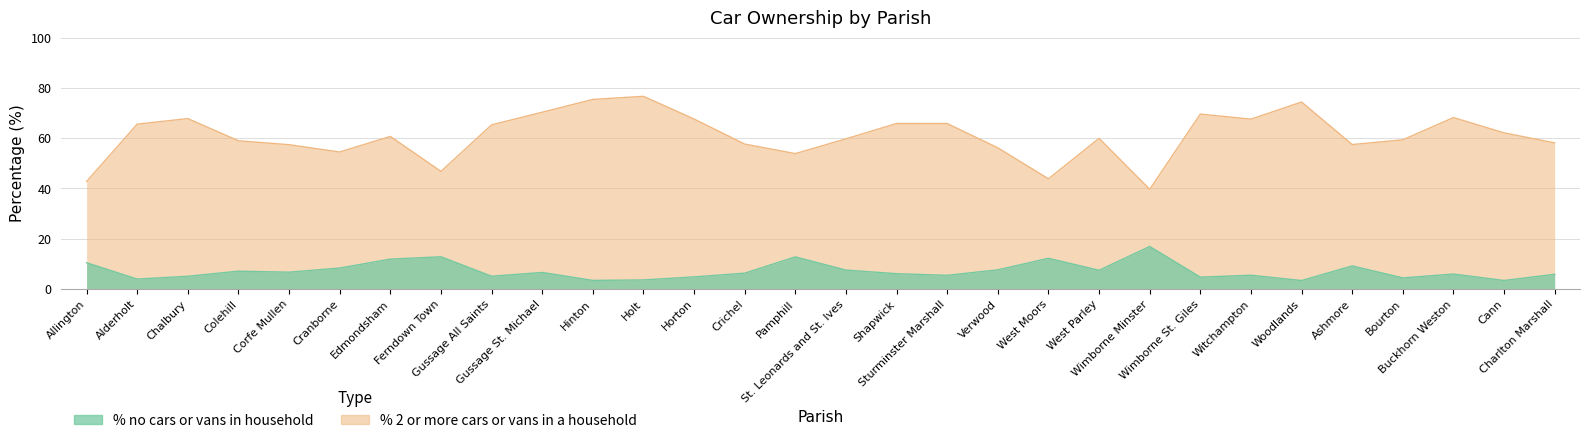

Reading right to left, transcribe all the data shown in this chart.

% no cars or vans in household: 5.9	3.4	6.0	4.4	9.2	3.4	5.5	4.7	16.9	7.5	12.2	7.6	5.5	6.1	7.5	12.8	6.3	4.8	3.6	3.4	6.6	5.1	12.8	11.9	8.4	6.7	7.1	5.1	4.0	10.4
% 2 or more cars or vans in a household: 58.1	62.1	68.2	59.4	57.5	74.4	67.6	69.6	39.7	59.9	43.9	56.2	65.8	65.8	59.8	53.9	57.7	67.6	76.7	75.4	70.3	65.3	46.8	60.7	54.5	57.4	59.0	67.8	65.6	42.8